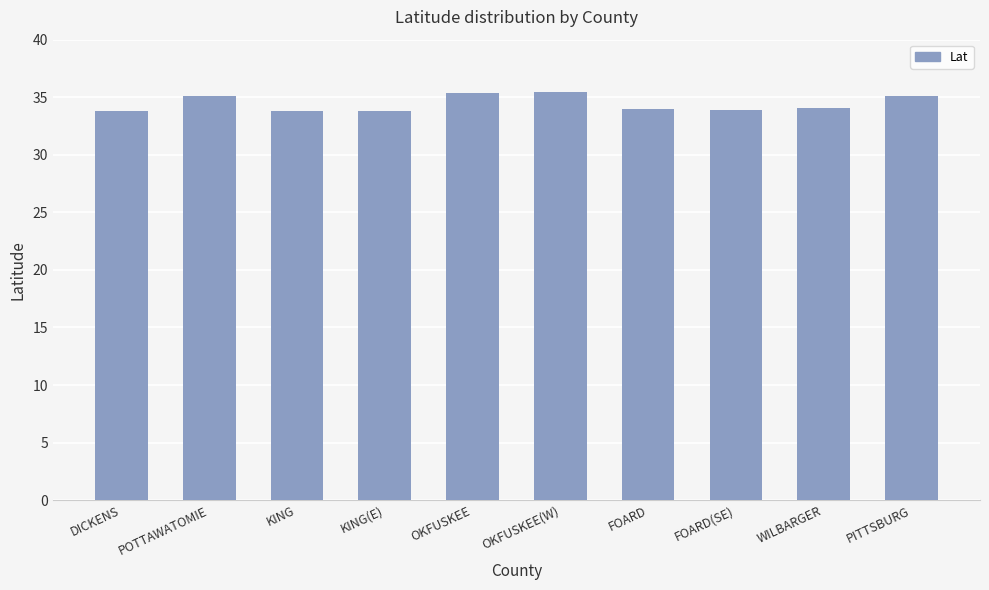

What position from the right is DICKENS?

10